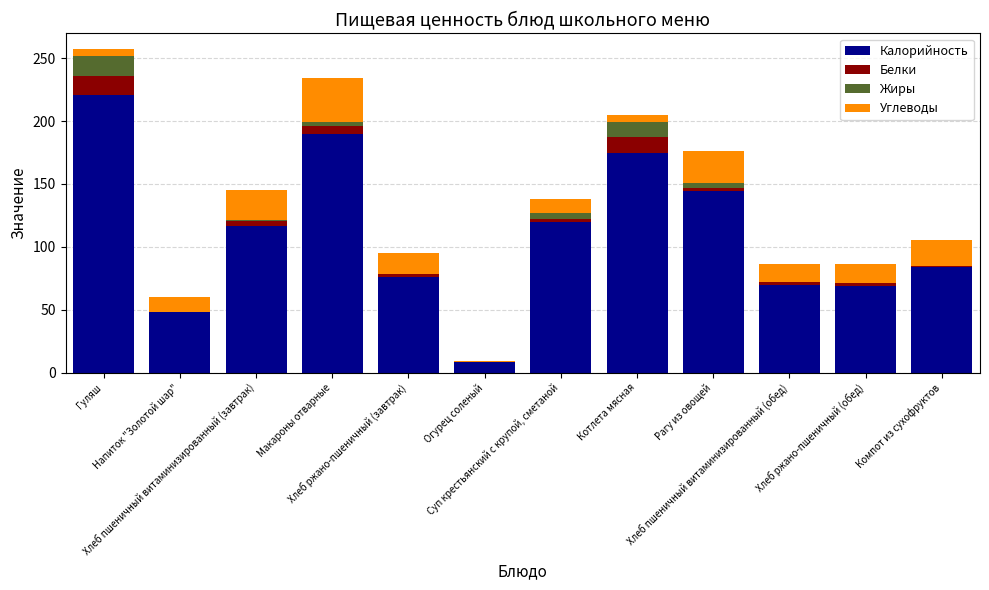

What are all the series names shown in the legend?

Калорийность, Белки, Жиры, Углеводы